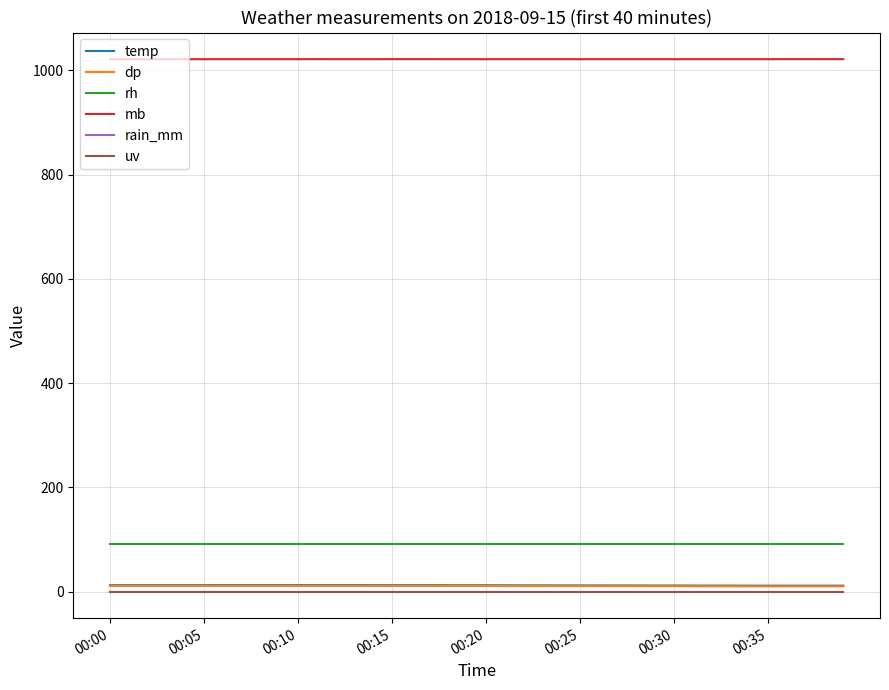

True or false: temp and mb intersect in this chart.

False